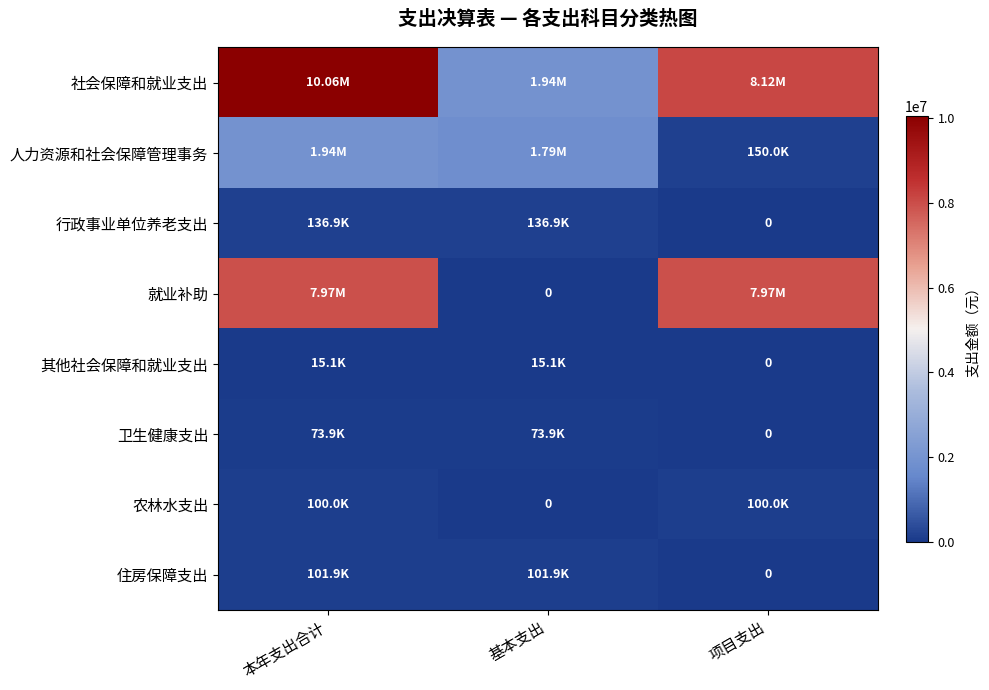

Which category has the highest value across all series?

本年支出合计